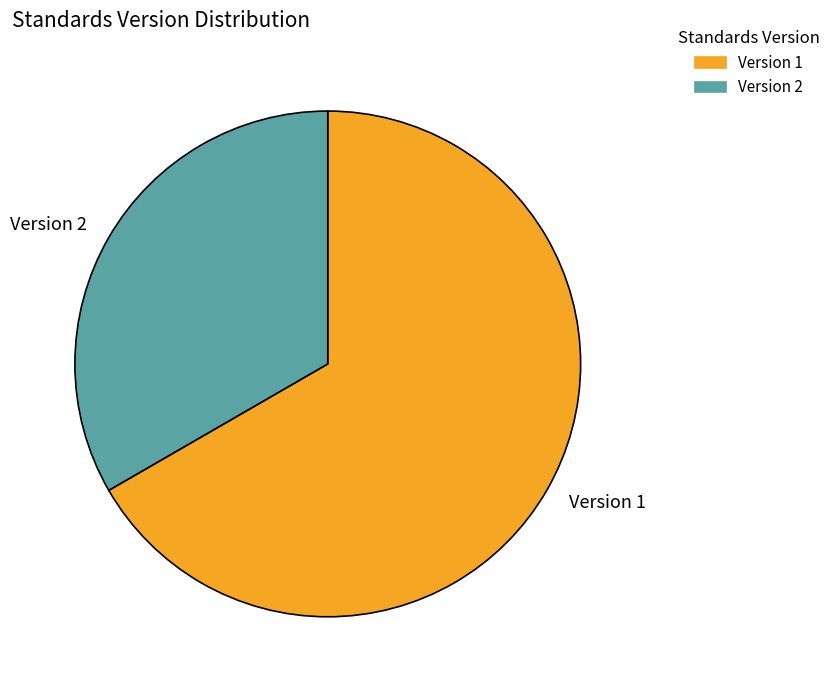

The Version 2 slice represents 47% of the pie. True or false?

False